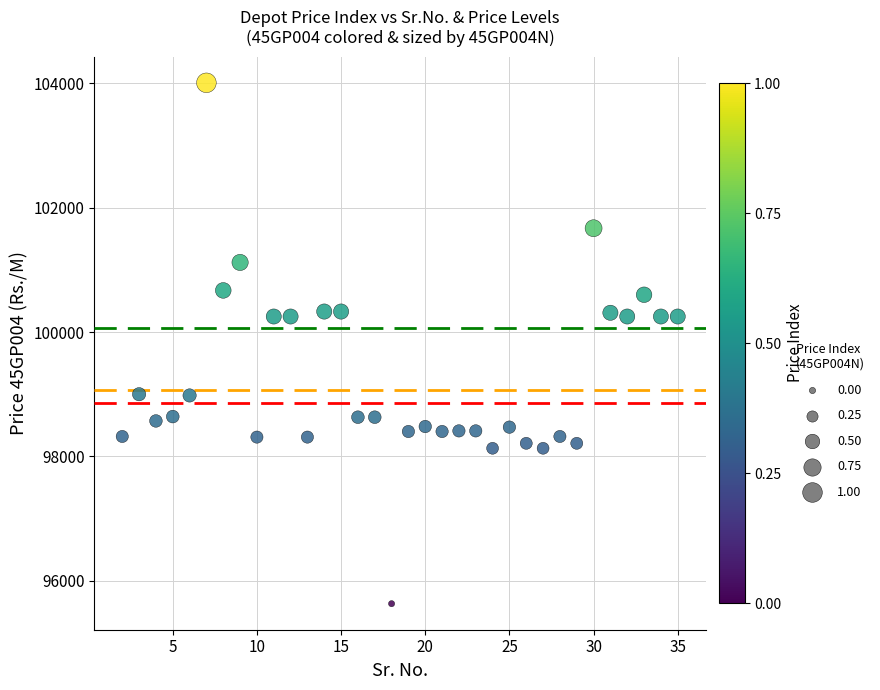

What is the range of Y values (max minus min)?

8380